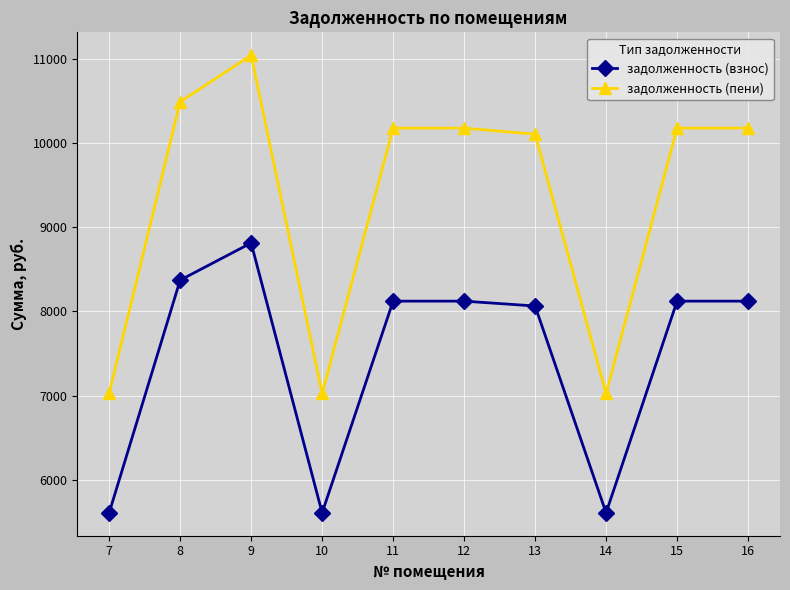

What is the average value of the задолженность (взнос) series?

7455.4